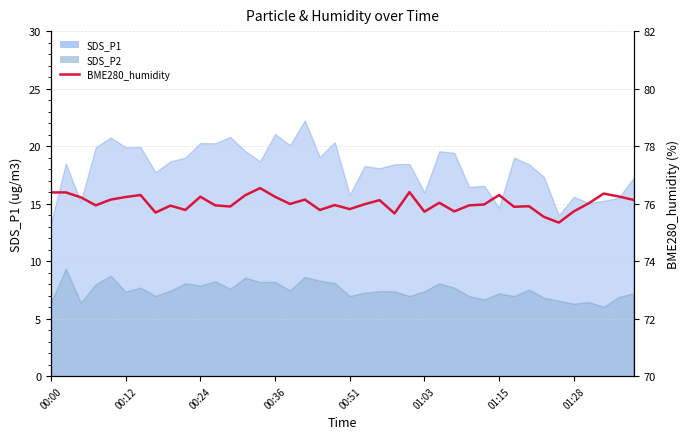

Does the chart display data point markers on the line(s)?

No